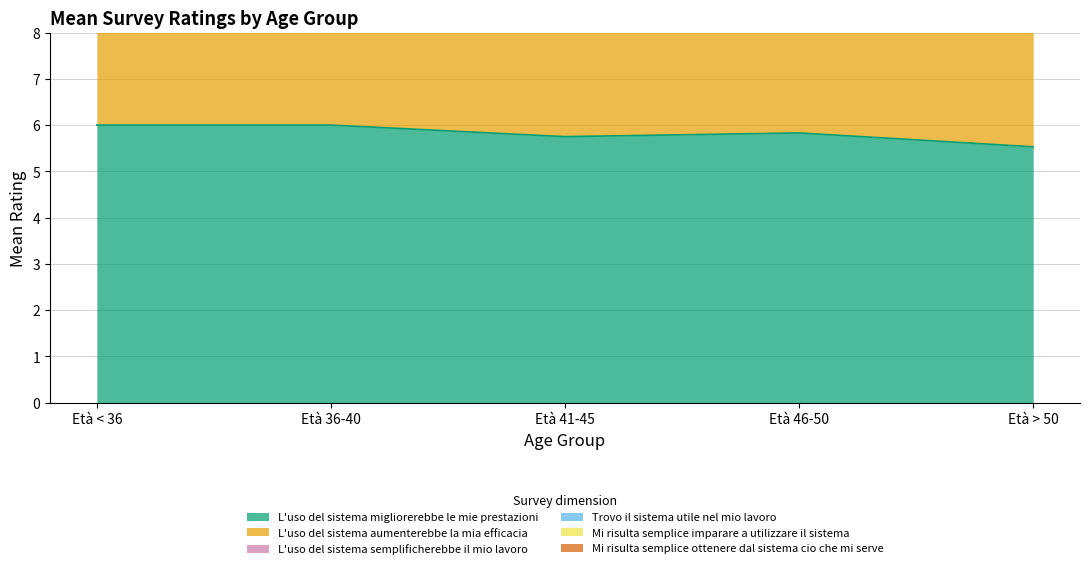

What is the label of the 2nd point from the left?

Età 36-40